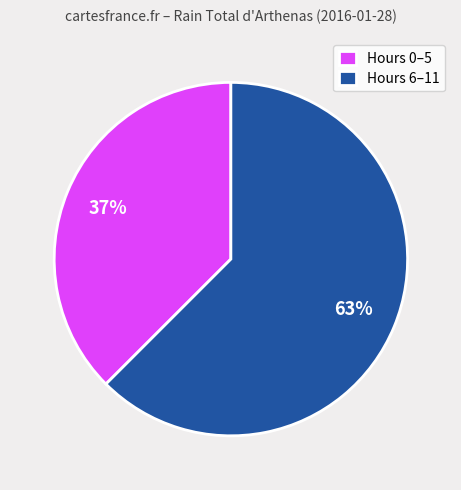

Rank the categories by value from highest to lowest.

Hours 6–11, Hours 0–5